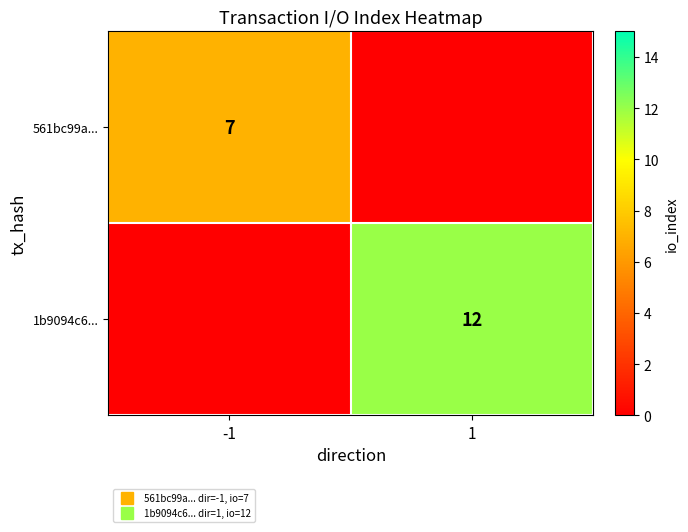

What is the average value of the 561bc99a... series?

4